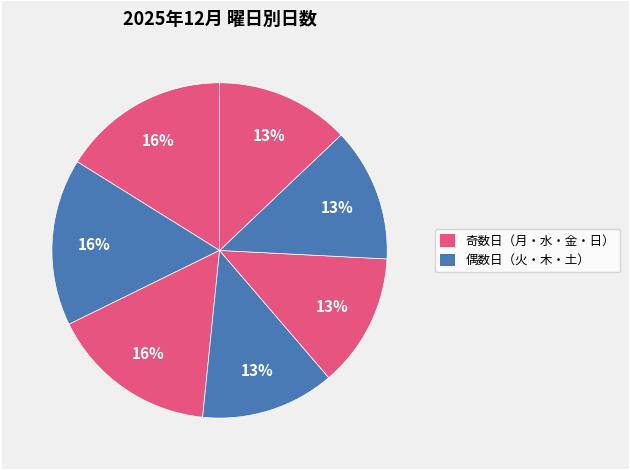

How many segments does this pie chart have?

7